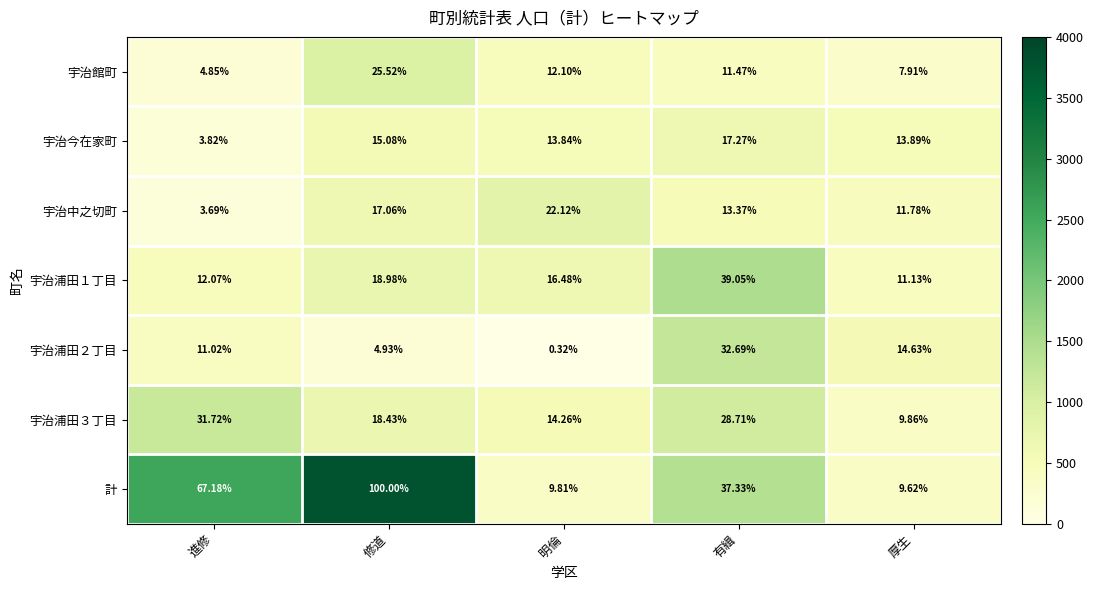

At which label is 計 closest to 54?

進修